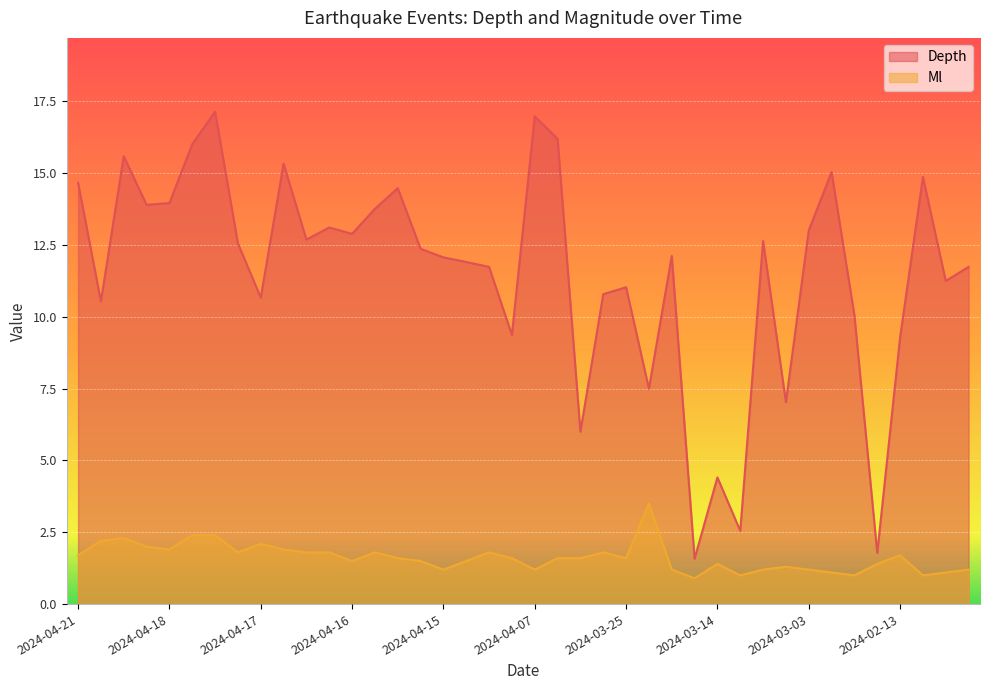

The Ml series shows 2.1 at 2024-03-18. True or false?

False